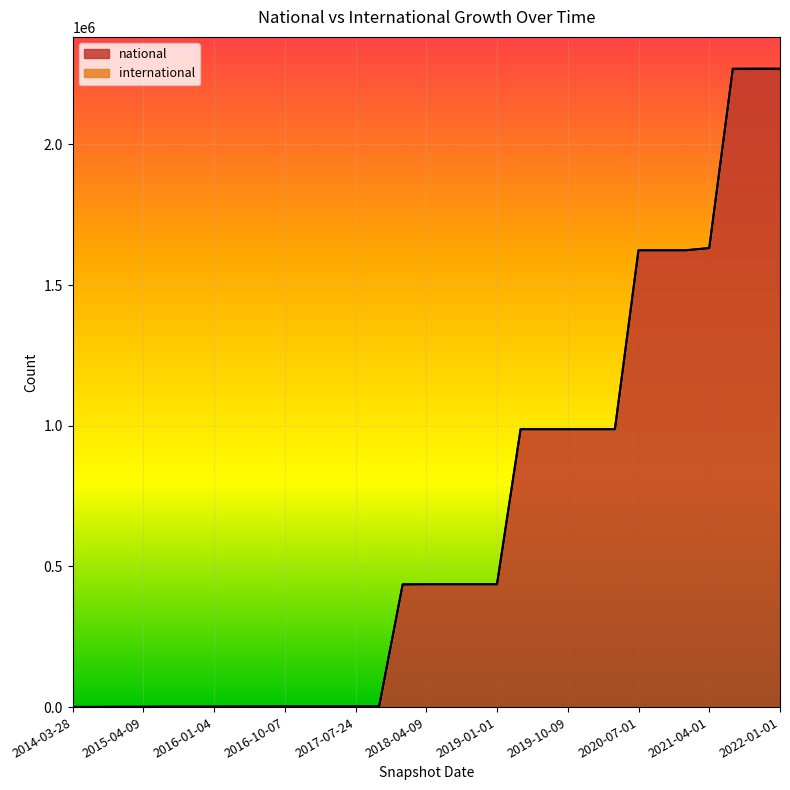

Between 2017-10-12 and 2021-01-01, which is larger?

2021-01-01